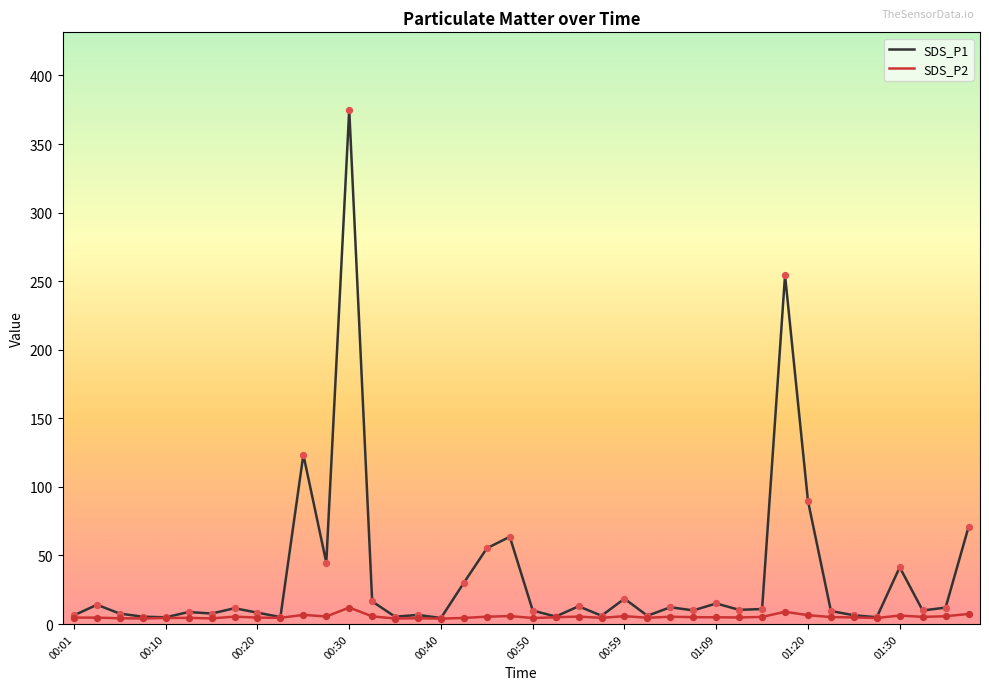

At how many categories does at least one series exceed 51?

7